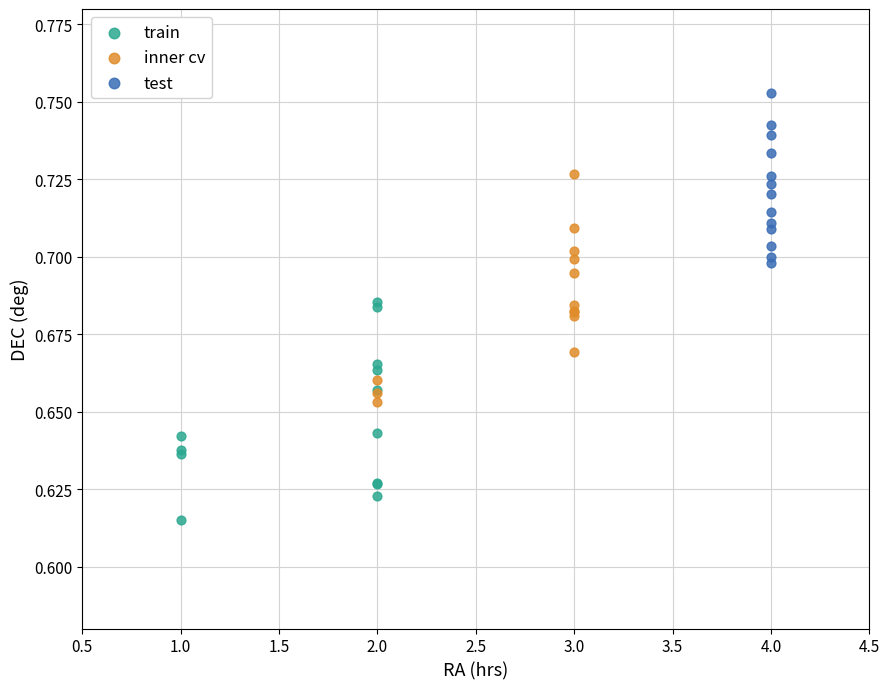

Which series contains the lowest Y value?

train